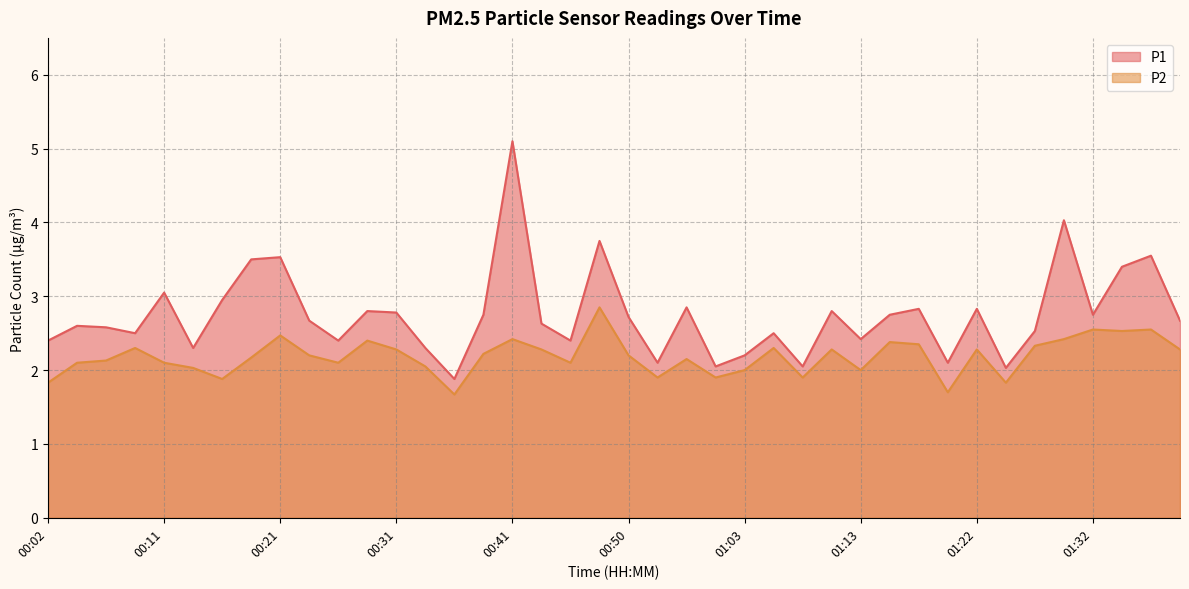

True or false: P2 and P1 cross at least once.

False